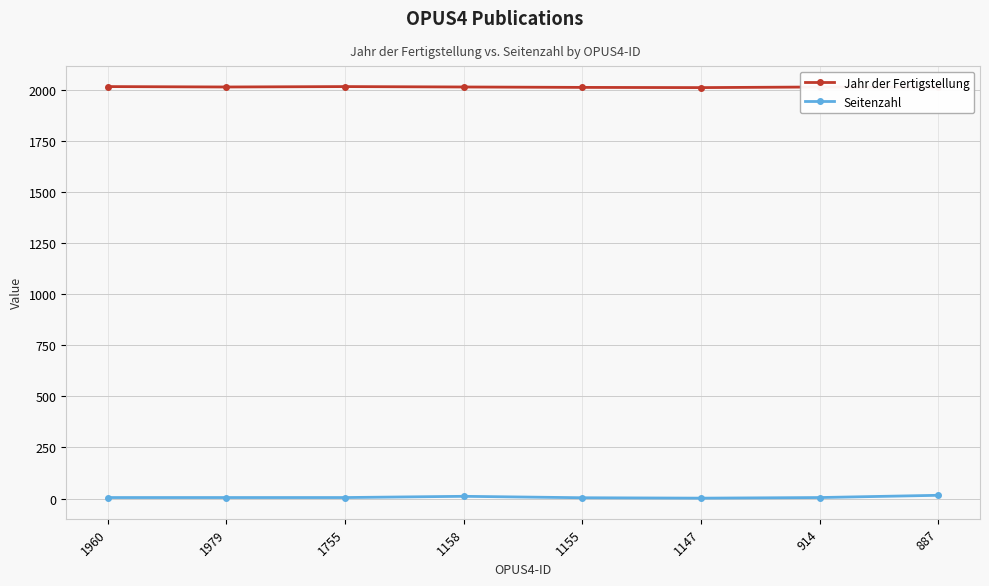

What is the highest value of the Jahr der Fertigstellung series?

2017